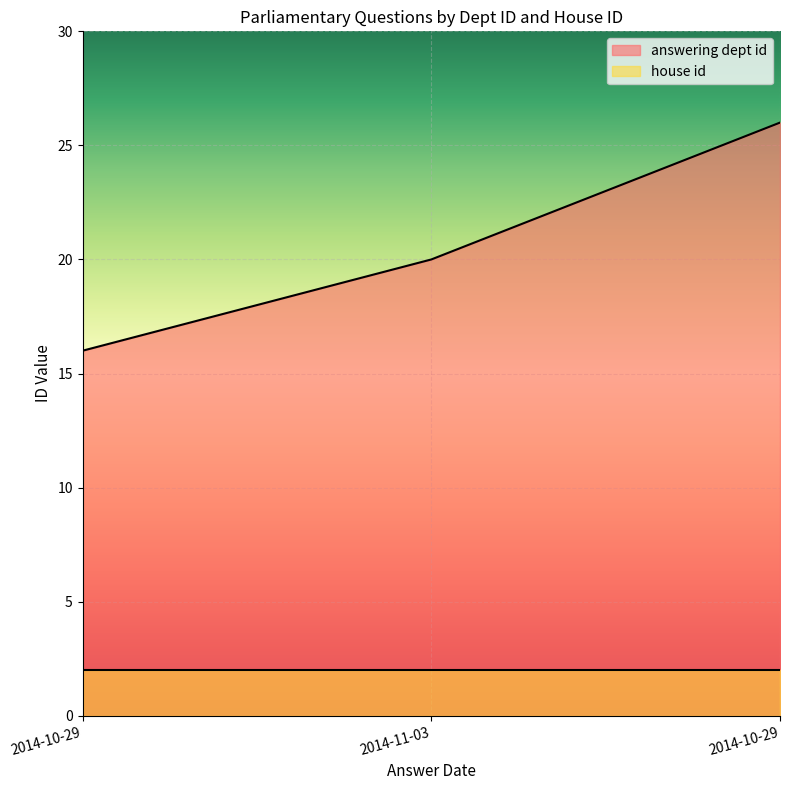

At which label does the data first exceed 20?

2014-10-29